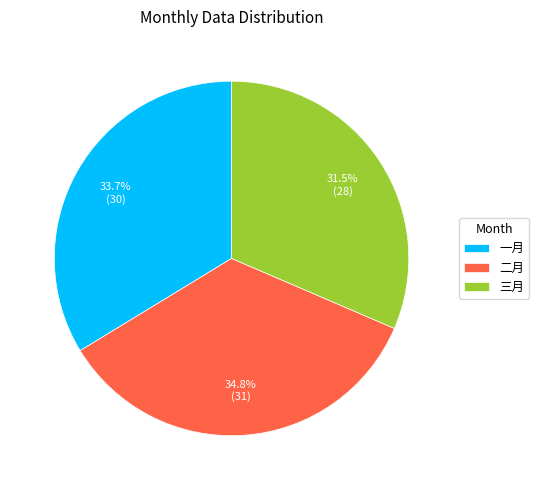

To the nearest percent, what percentage of the pie is 二月?

35%